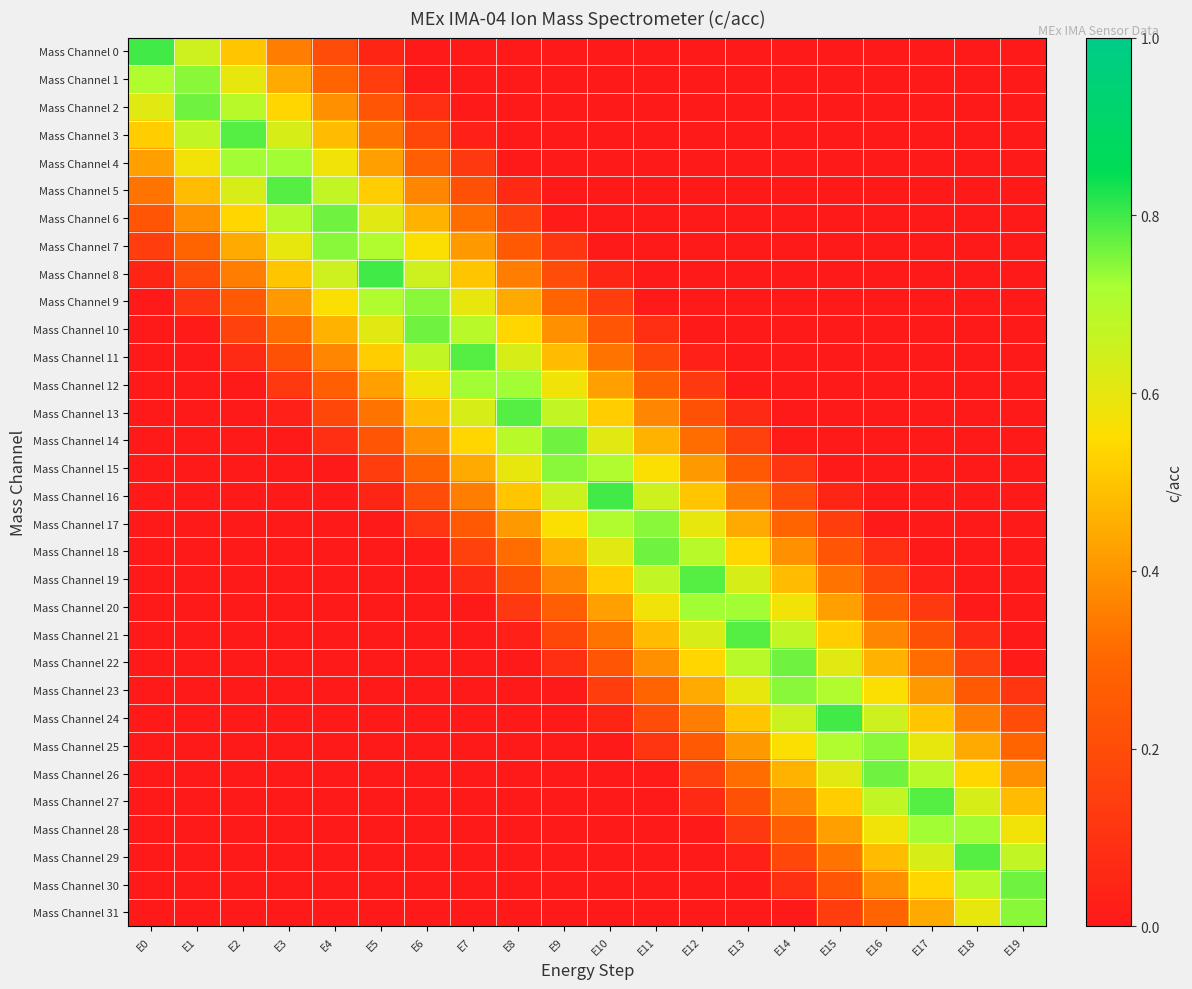

At E18, list the series in order from largest to smallest.

Mass Channel 29, Mass Channel 28, Mass Channel 30, Mass Channel 27, Mass Channel 31, Mass Channel 26, Mass Channel 25, Mass Channel 24, Mass Channel 23, Mass Channel 22, Mass Channel 21, Mass Channel 0, Mass Channel 1, Mass Channel 2, Mass Channel 3, Mass Channel 4, Mass Channel 5, Mass Channel 6, Mass Channel 7, Mass Channel 8, Mass Channel 9, Mass Channel 10, Mass Channel 11, Mass Channel 12, Mass Channel 13, Mass Channel 14, Mass Channel 15, Mass Channel 16, Mass Channel 17, Mass Channel 18, Mass Channel 19, Mass Channel 20